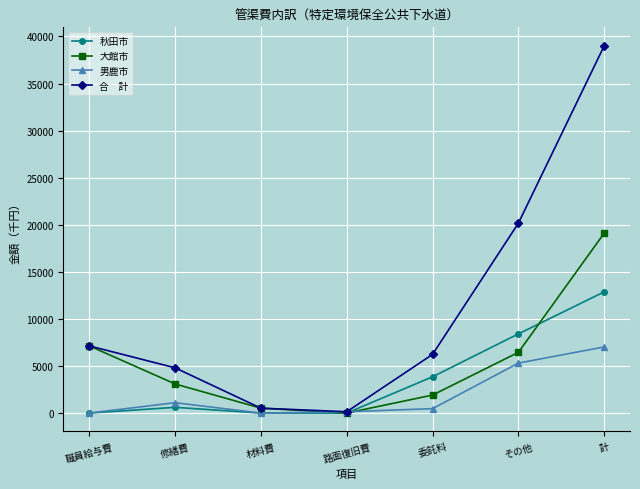

At which category is the sum across all series the highest?

計